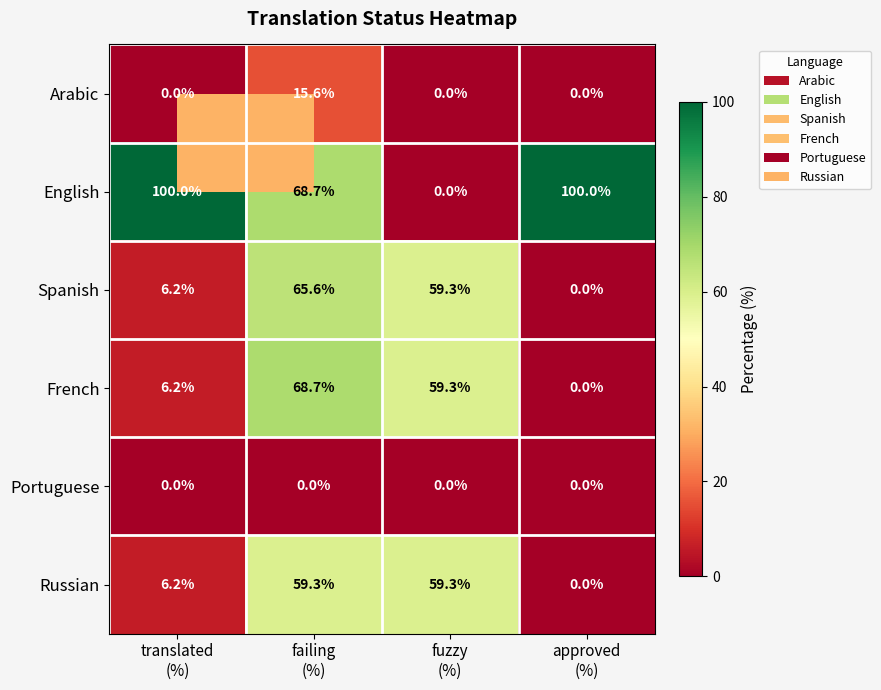

Which series has the largest range (max minus min)?

English